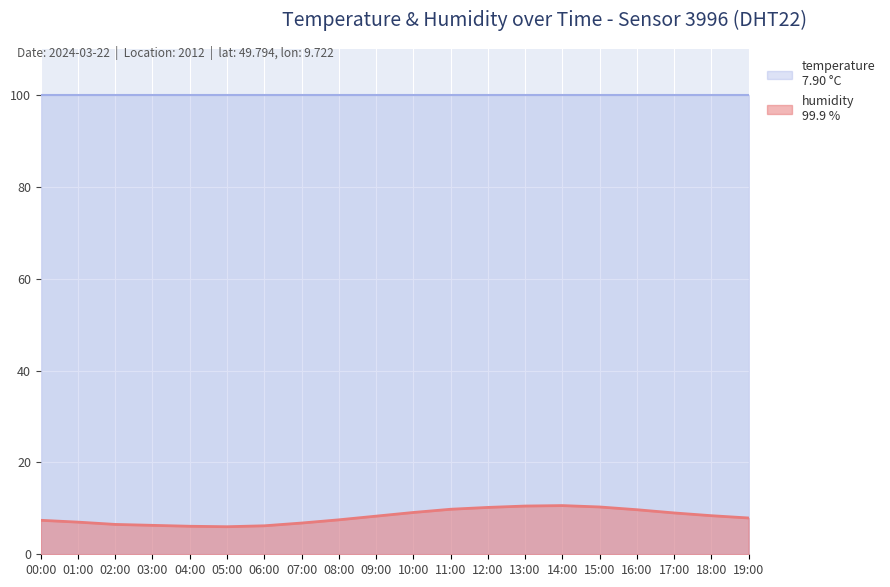

List the labels in order of value, largest first.

14:00, 13:00, 15:00, 12:00, 11:00, 16:00, 10:00, 17:00, 18:00, 09:00, 19:00, 08:00, 00:00, 01:00, 07:00, 02:00, 03:00, 06:00, 04:00, 05:00